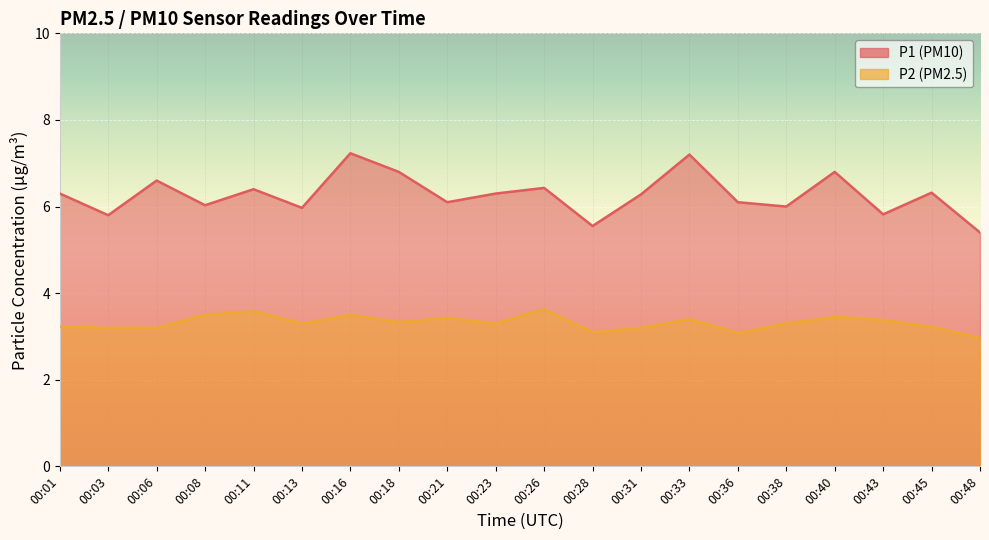

How many lines are shown in the chart?

2